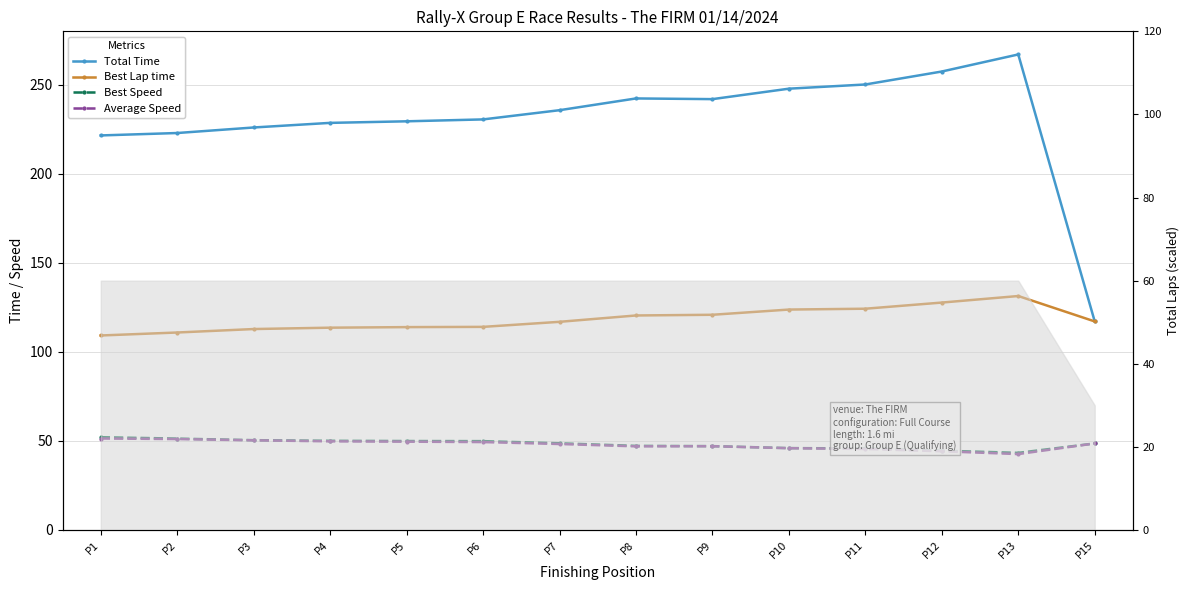

What is the total value across all series at P11?

465.6